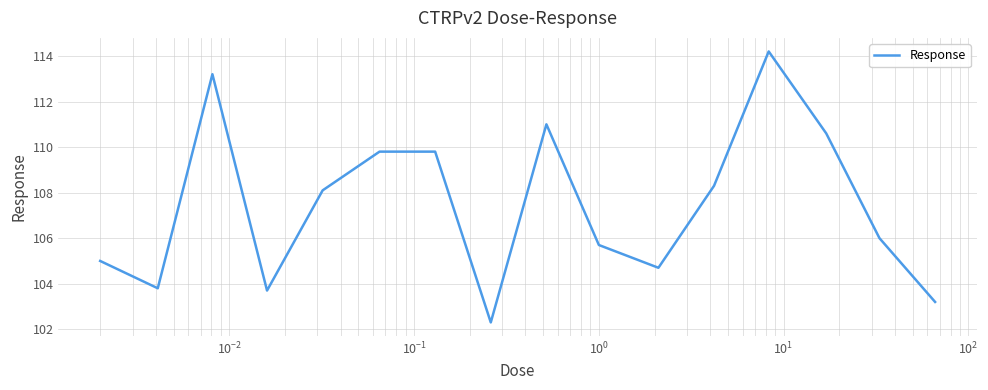

What is the maximum value shown in the chart?

114.2